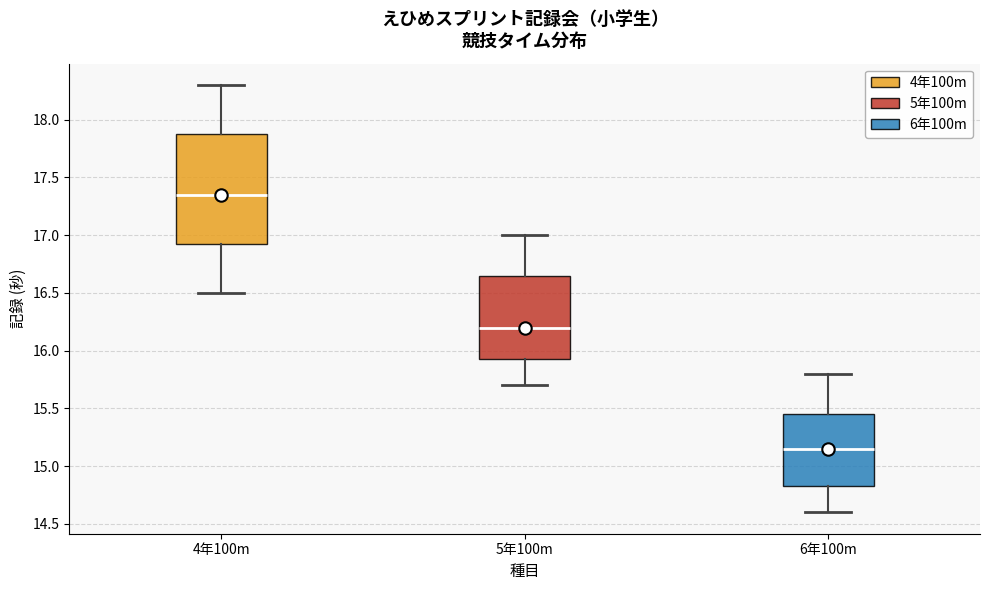

Which box has the highest median line?

4年100m